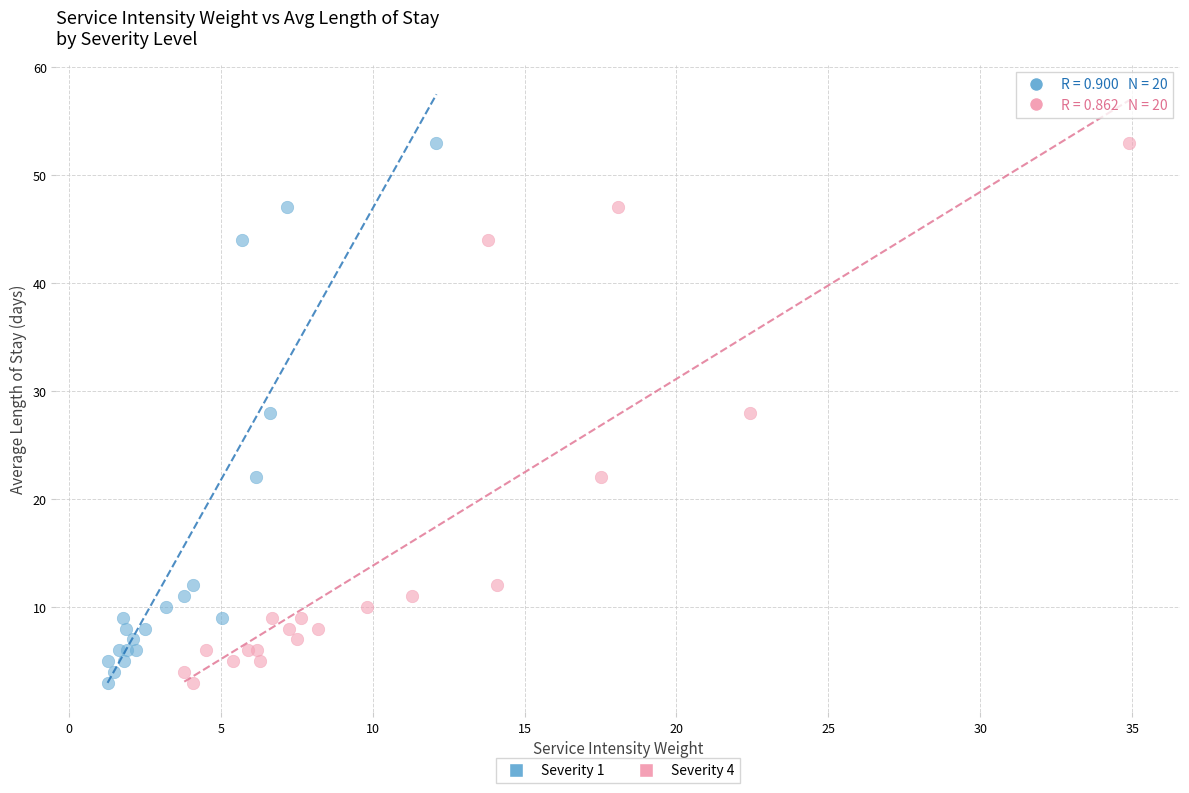

What are all the series names shown in the legend?

Severity 1, Severity 4